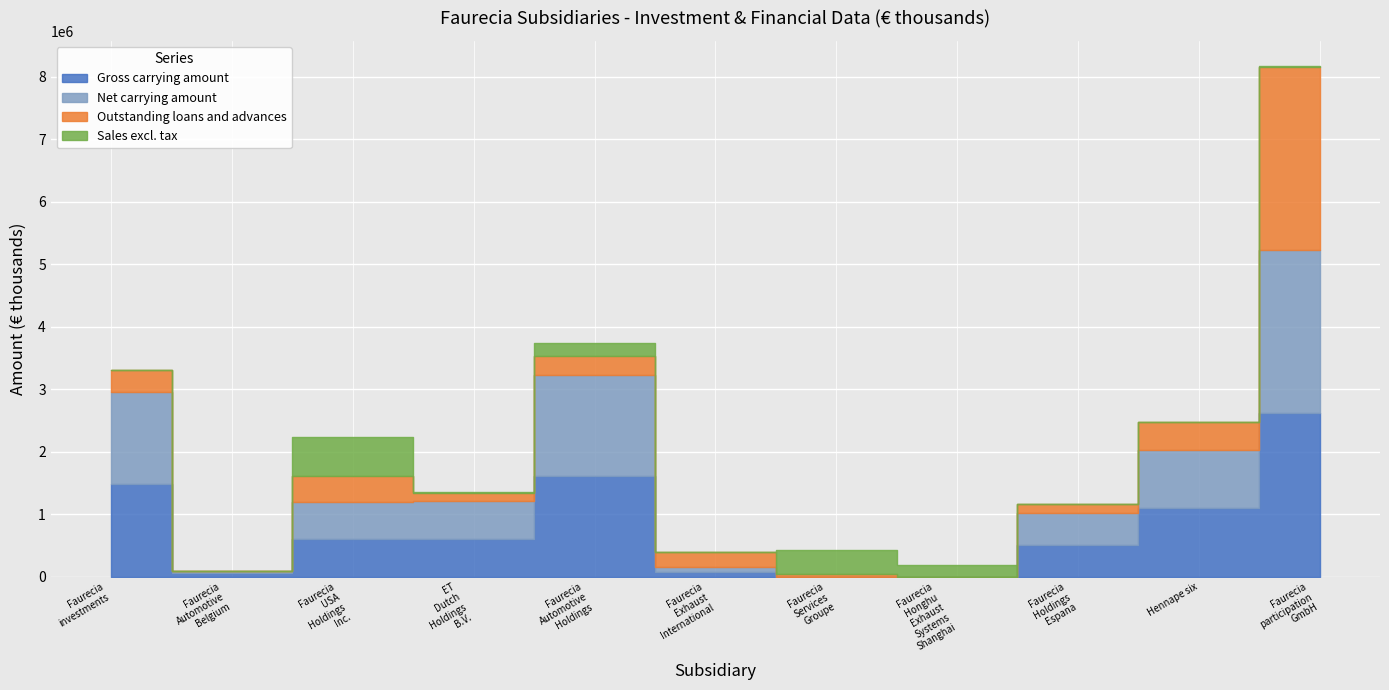

At which category is the sum across all series the highest?

Faurecia participation GmbH